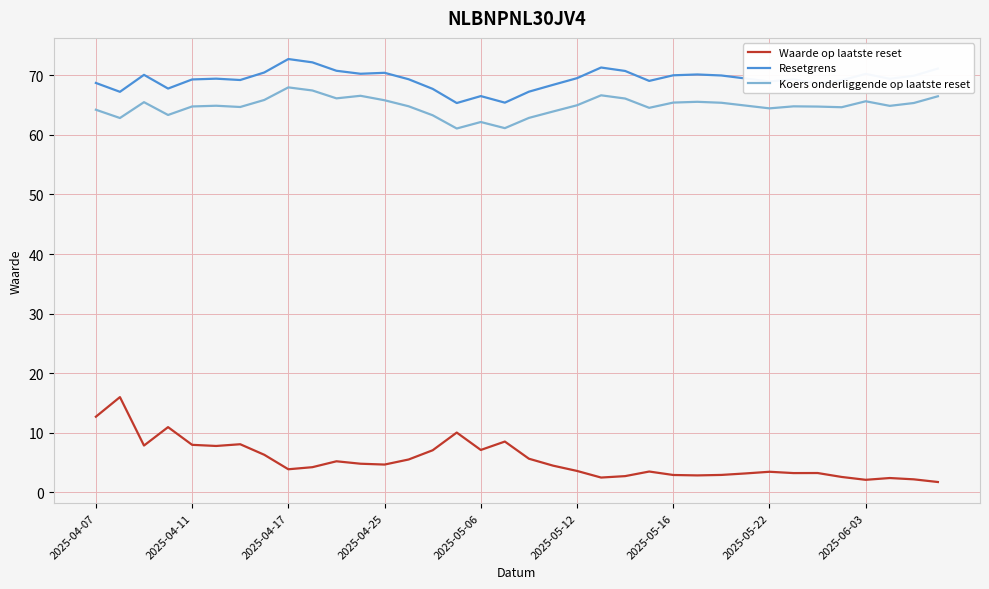

At how many categories does at least one series exceed 11?

36